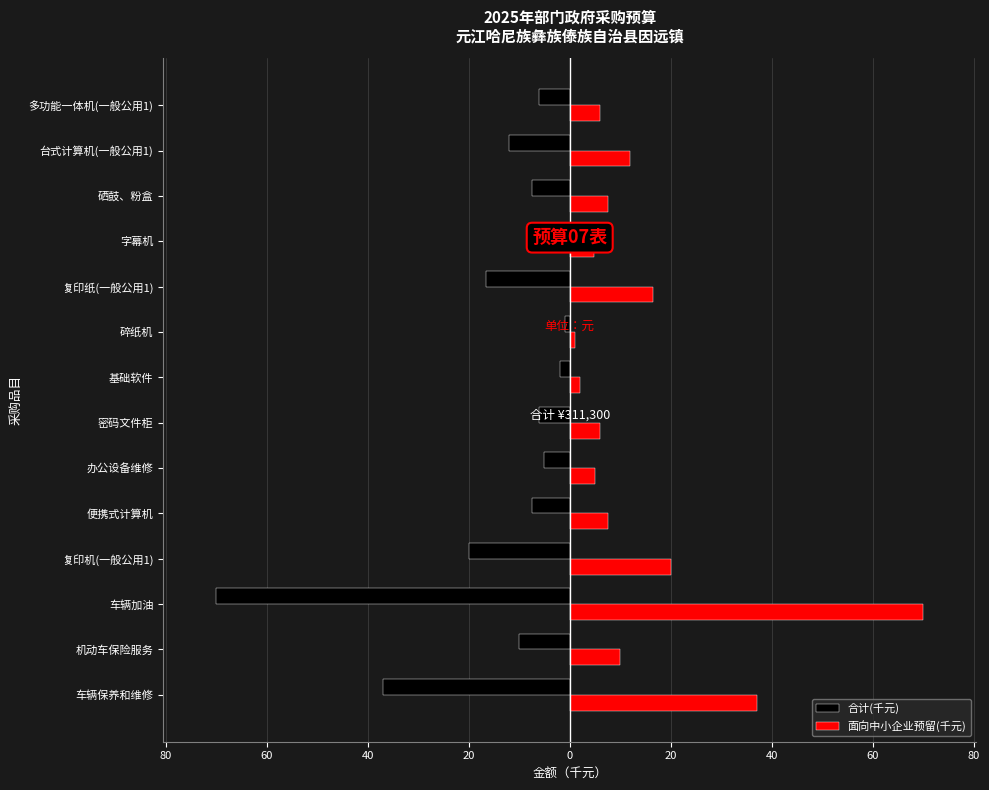

What is the sum of all 面向中小企业预留(千元) values?

205.3